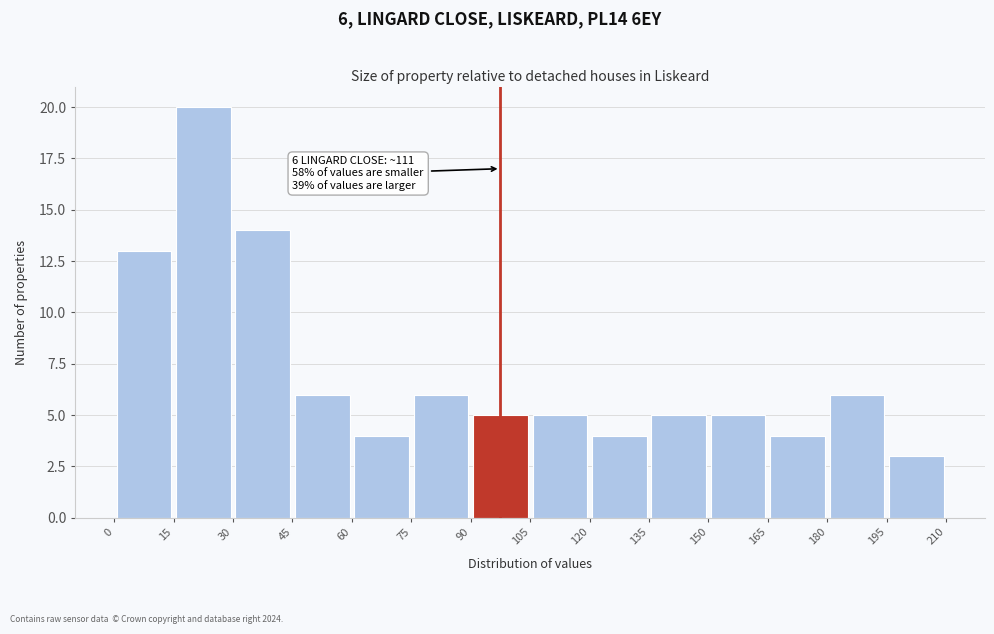

Over which range of the x-axis is the bar tallest?

15 to 30